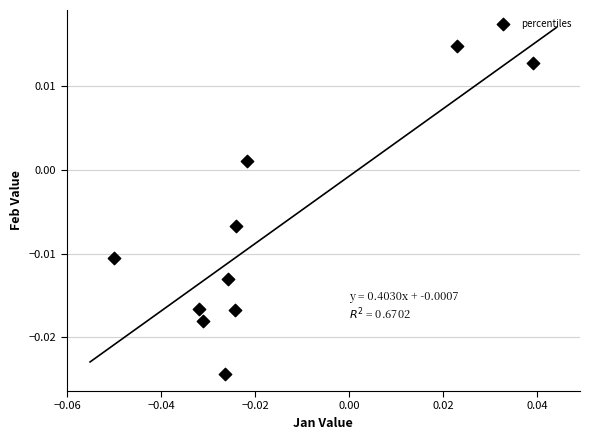

How many points are shown in the scatter plot?

10